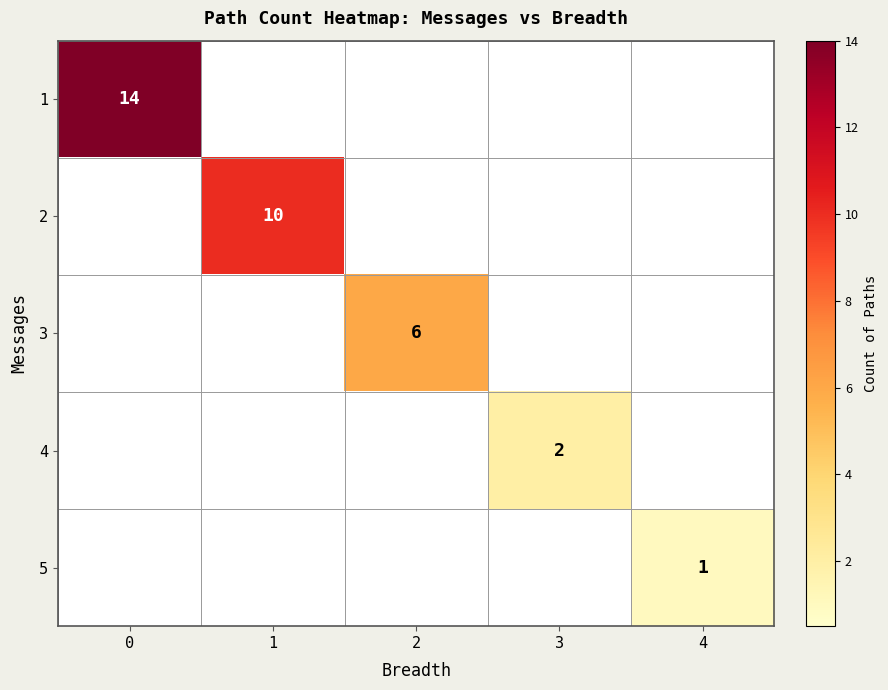

Is it true that 1 equals 14 at 0?

True